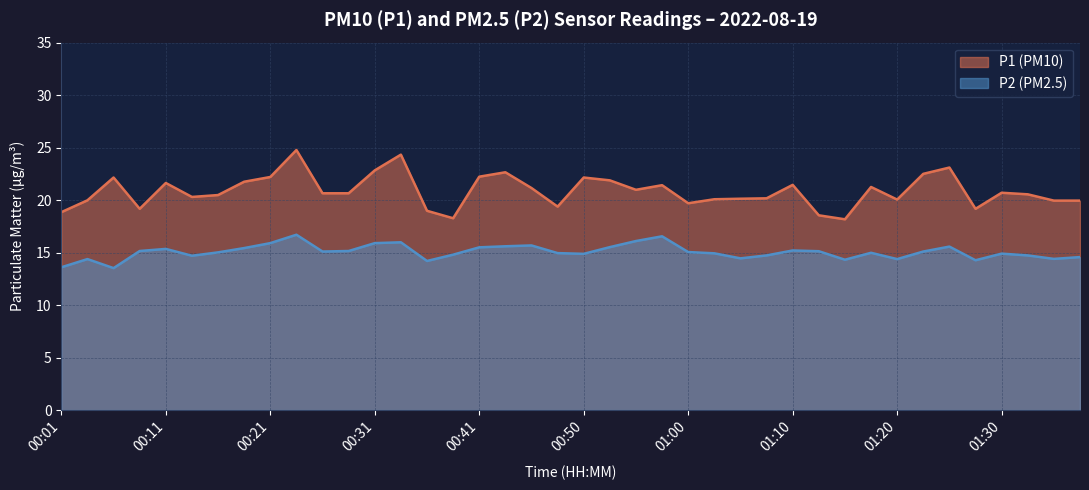

What is the difference between the maximum and minimum values in the P2 series?

3.2